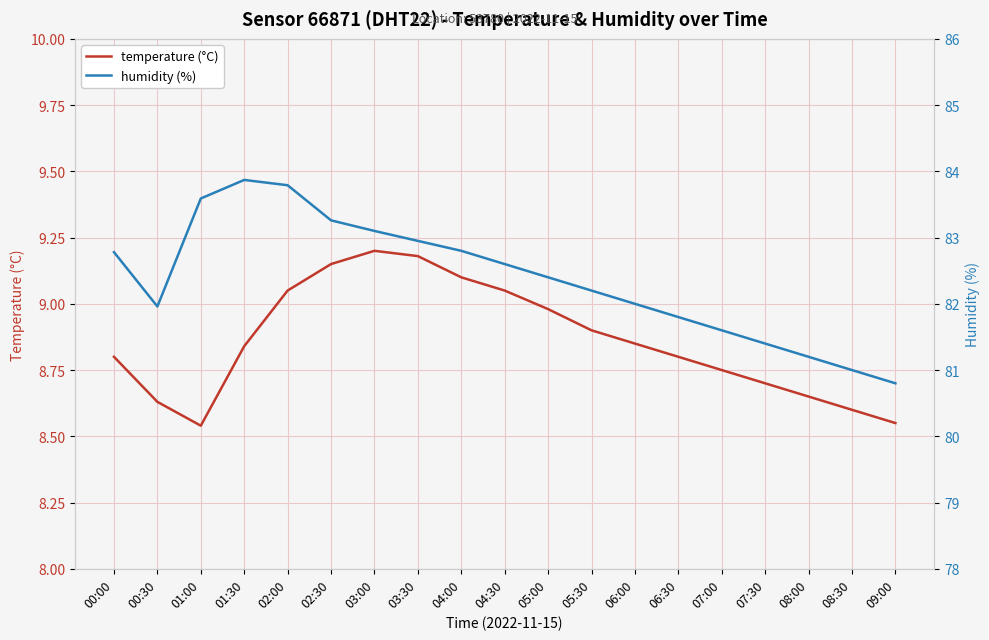

Is this an area chart (filled region under the line)?

No